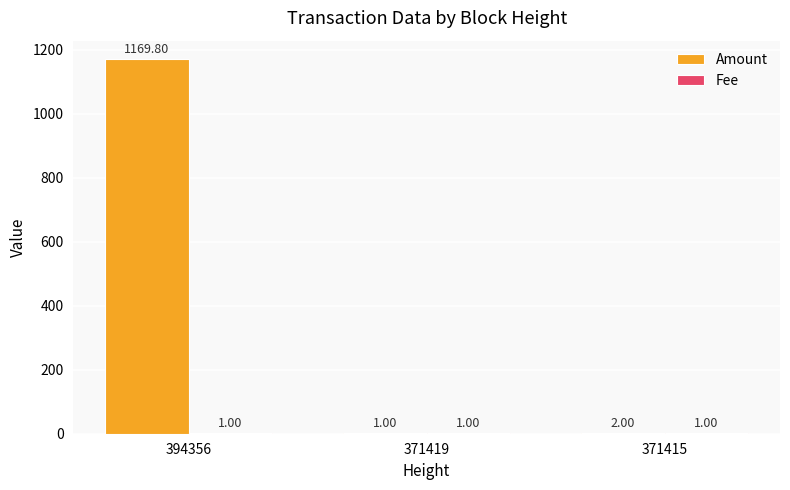

What is the total value across all series at 394356?

1170.8